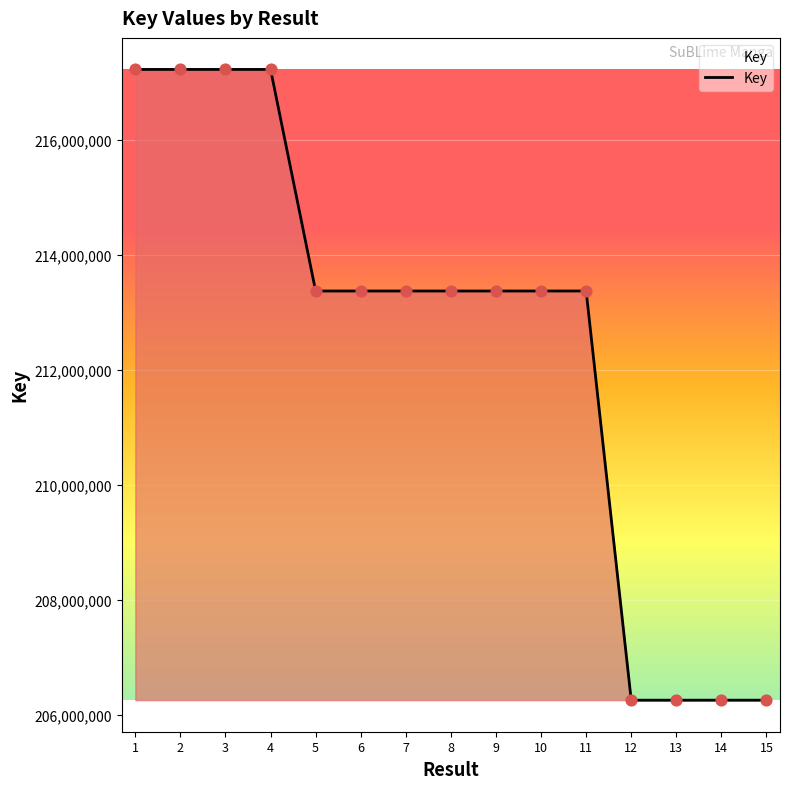

What is the change in value from 3 to 13?

-10970045